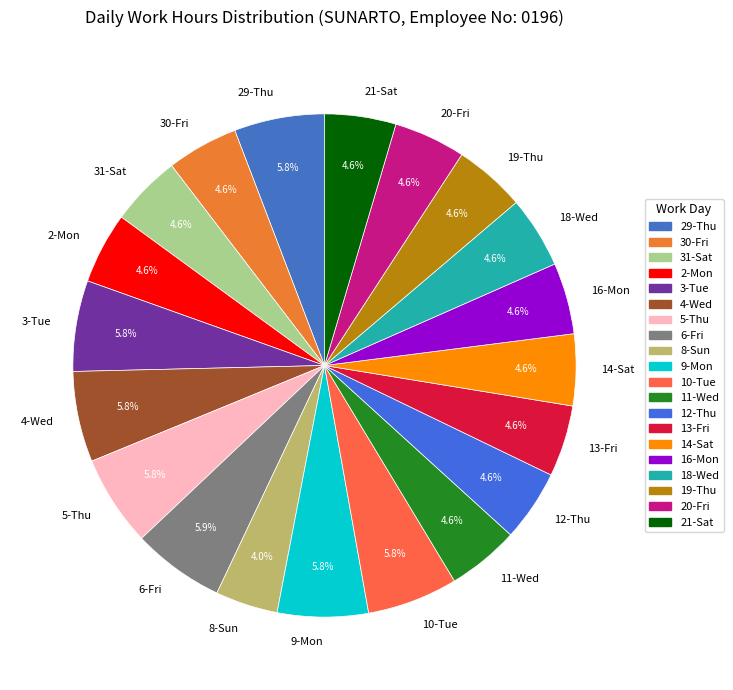

Approximately how many times larger is the value at 31-Sat compared to 2-Mon?

1.0